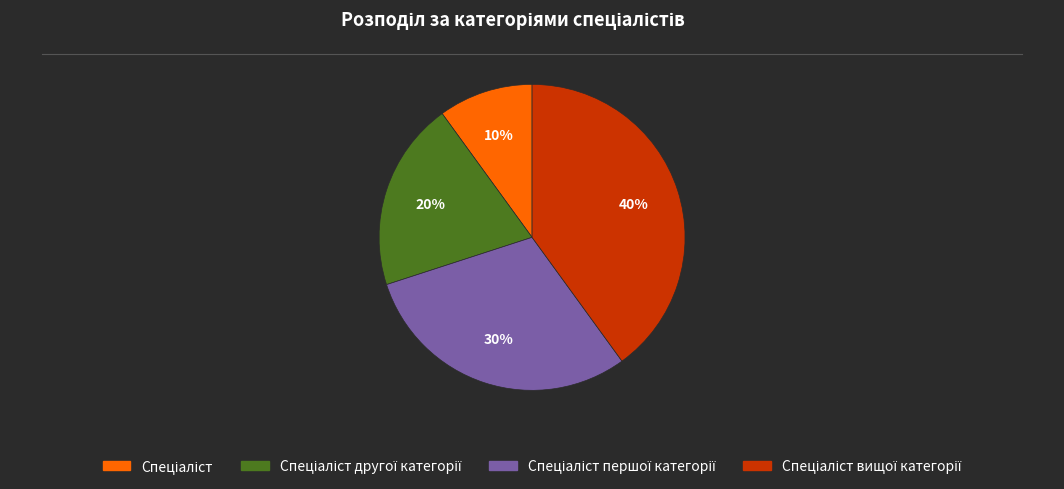

To the nearest percent, what is the average slice percentage?

25%